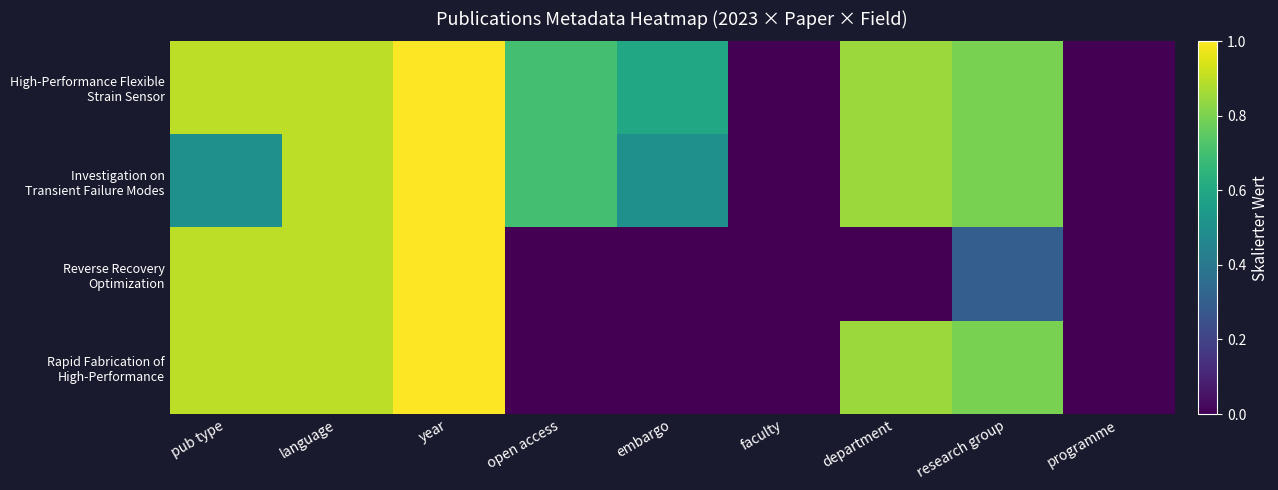

Rank the series by their average value, from lowest to highest.

Reverse Recovery Optimization, Rapid Fabrication of High-Performance, Investigation on Transient Failure Modes, High-Performance Flexible Strain Sensor